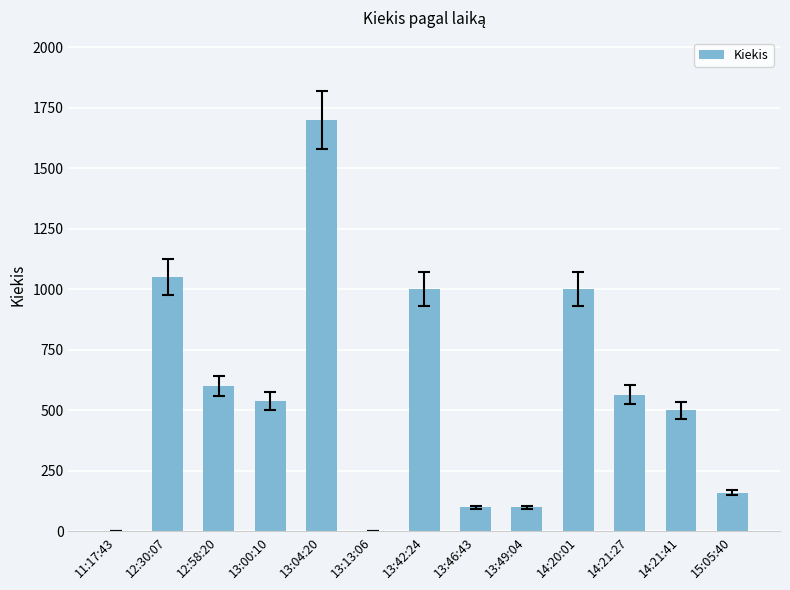

What is the sum of all values?

7320